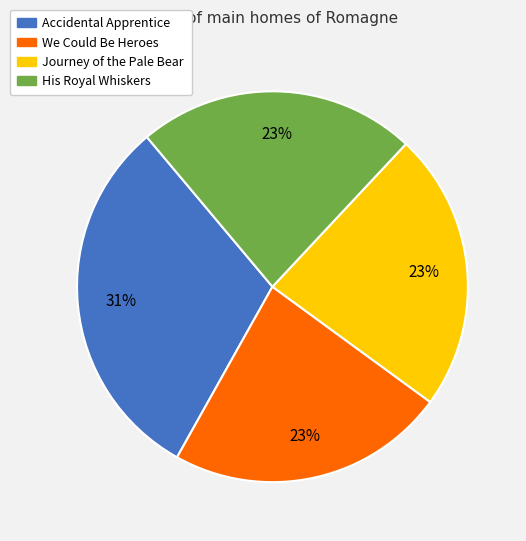

Combined, do His Royal Whiskers and We Could Be Heroes account for over 50%?

No